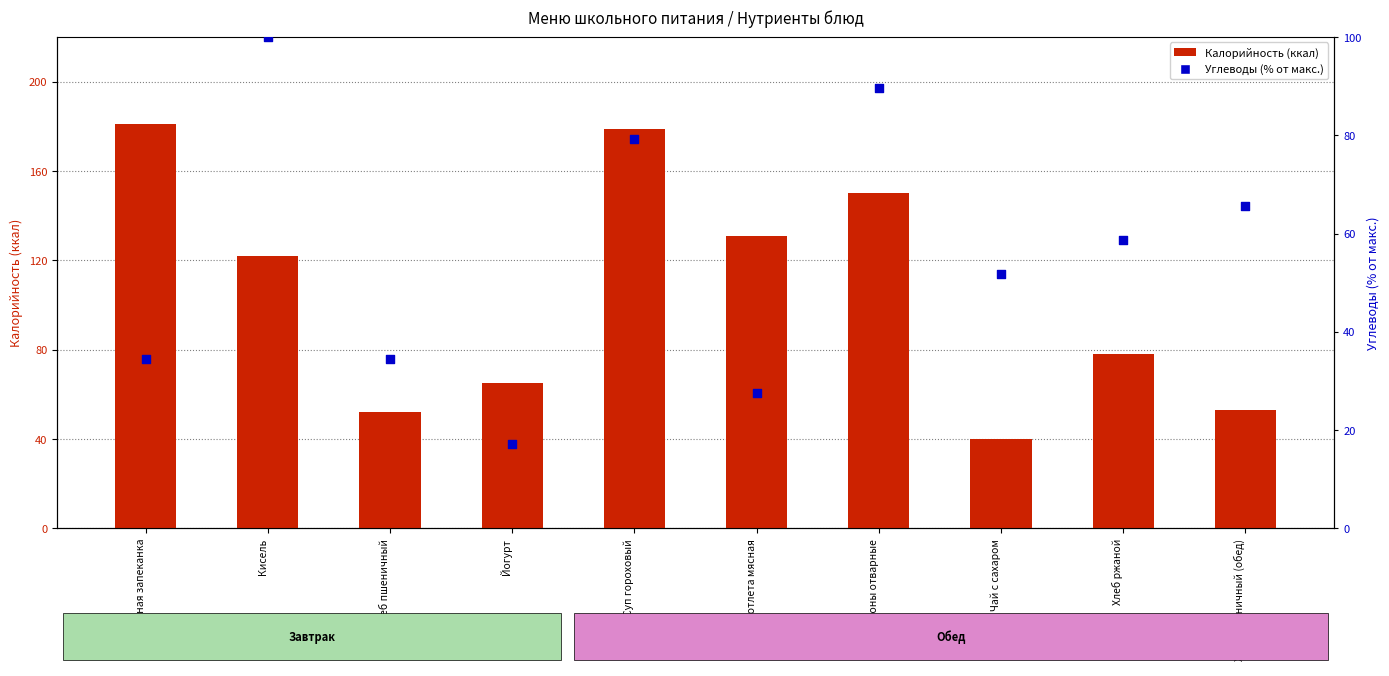

At how many categories does at least one series exceed 66?

6